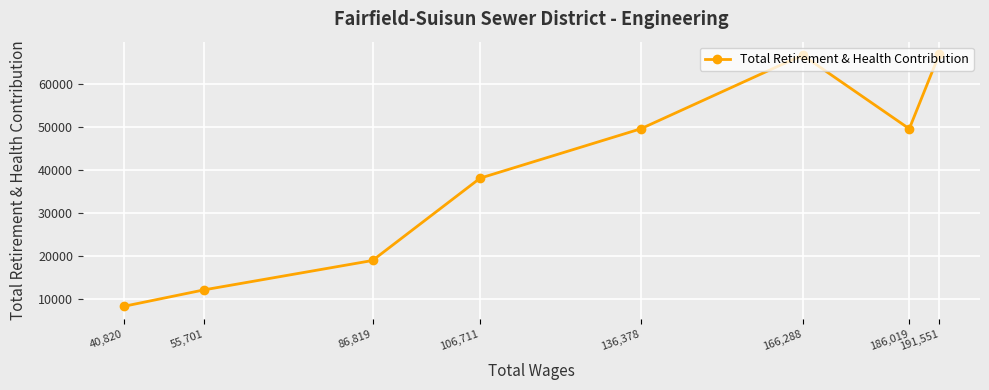

The value at 136,378 is 84987. True or false?

False